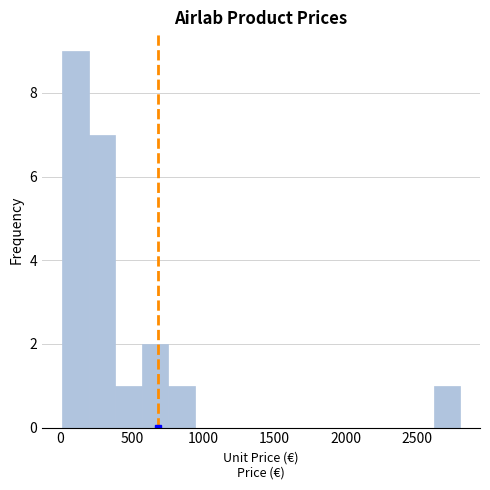

Around what value on the x-axis is the tallest bar? Give the approximate position of its centre, as read against the axis.

100